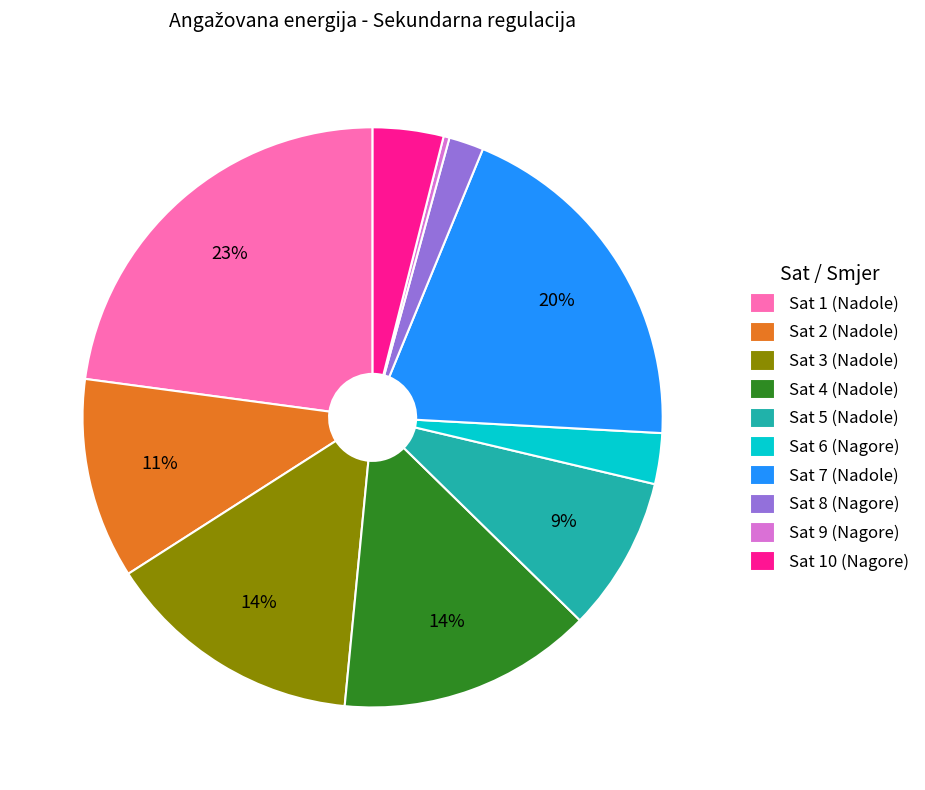

Which slice is the smallest?

Sat 9 (Nagore)